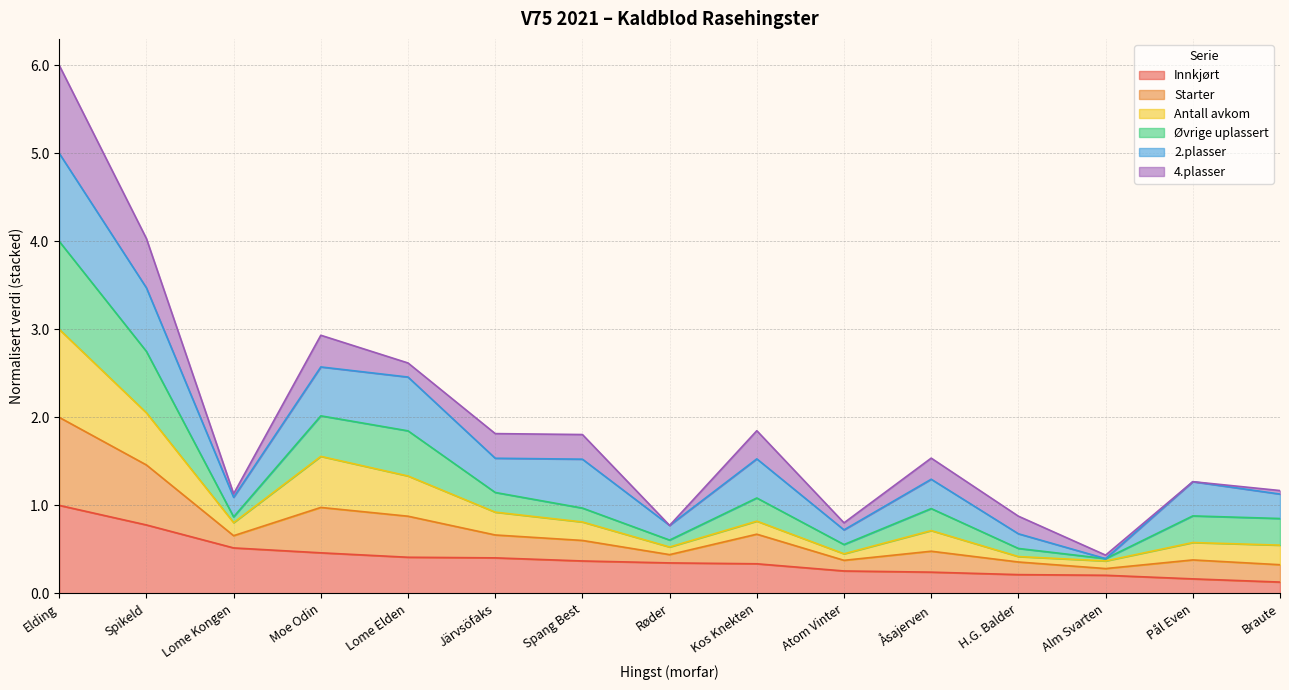

What is the maximum value for Innkjørt?

1.0